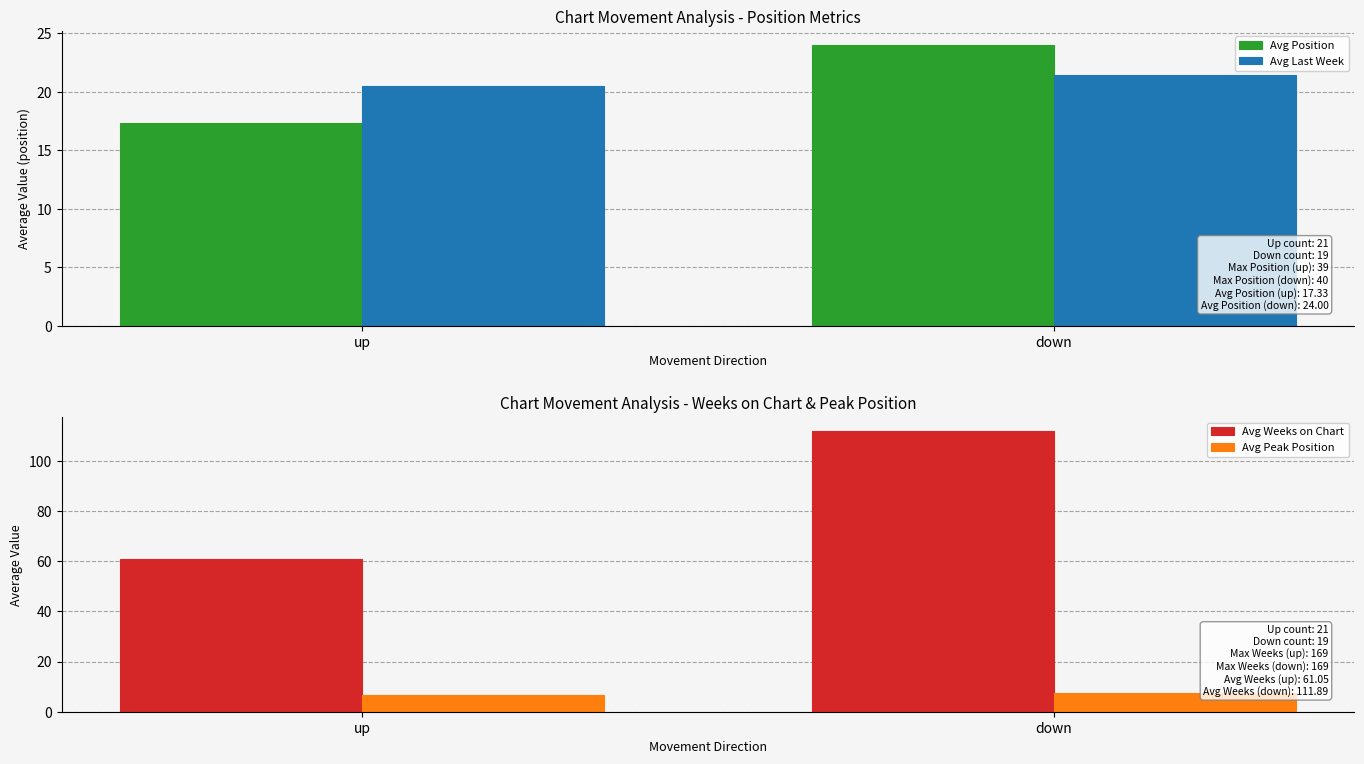

Which series has the largest range (max minus min)?

Avg Weeks on Chart